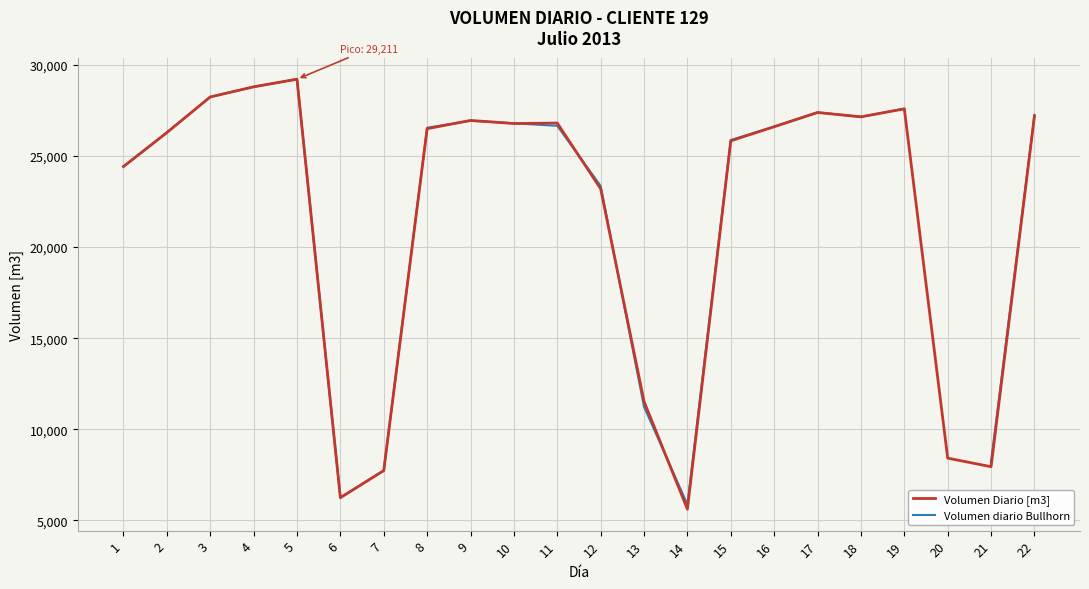

Is the value of Volumen diario Bullhorn at 20 greater than the value of Volumen Diario [m3] at 4?

No